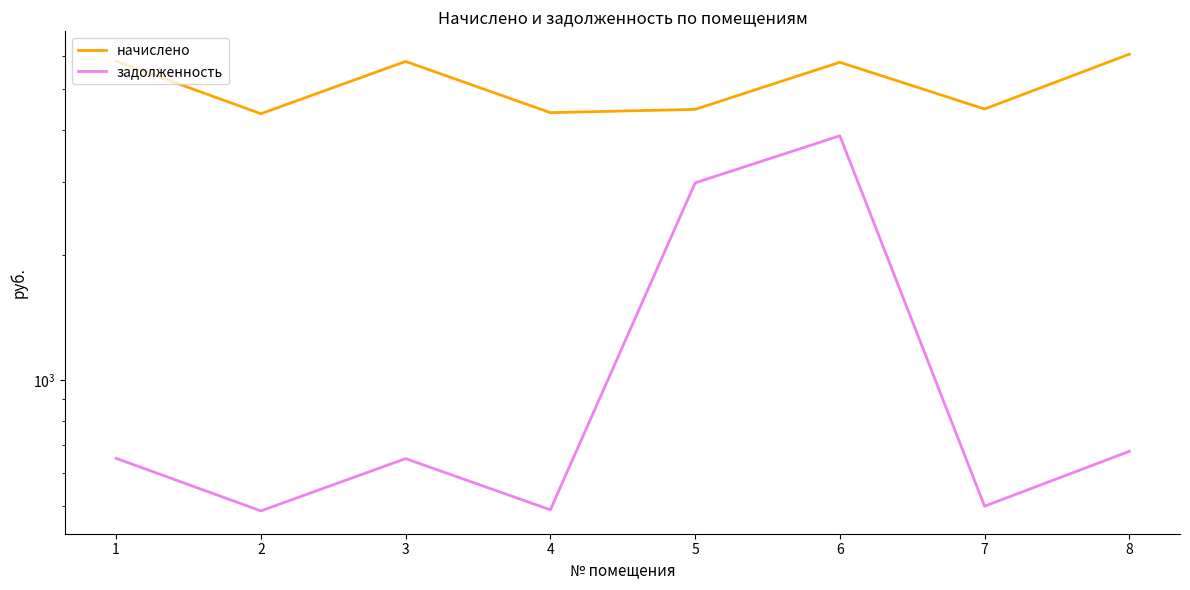

Reading left to right, list all the values displayed in this chart.

начислено: 1=5845.1	2=4370.4	3=5836.1	4=4397.1	5=4477.1	6=5809.5	7=4486.0	8=6076.0
задолженность: 1=649.5	2=485.6	3=648.5	4=488.6	5=2980.9	6=3868.0	7=498.4	8=675.1